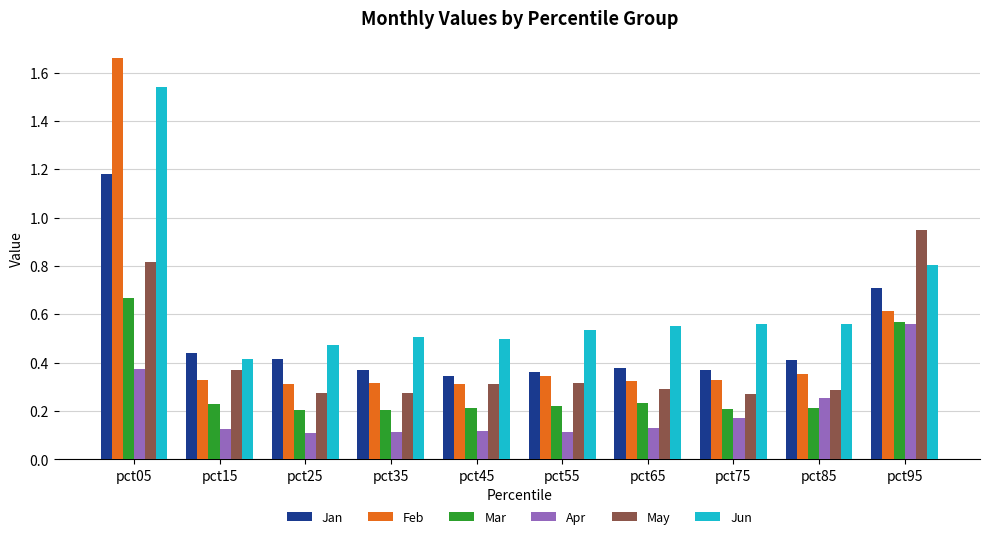

Count the Feb values in the range 0 to 1.

9